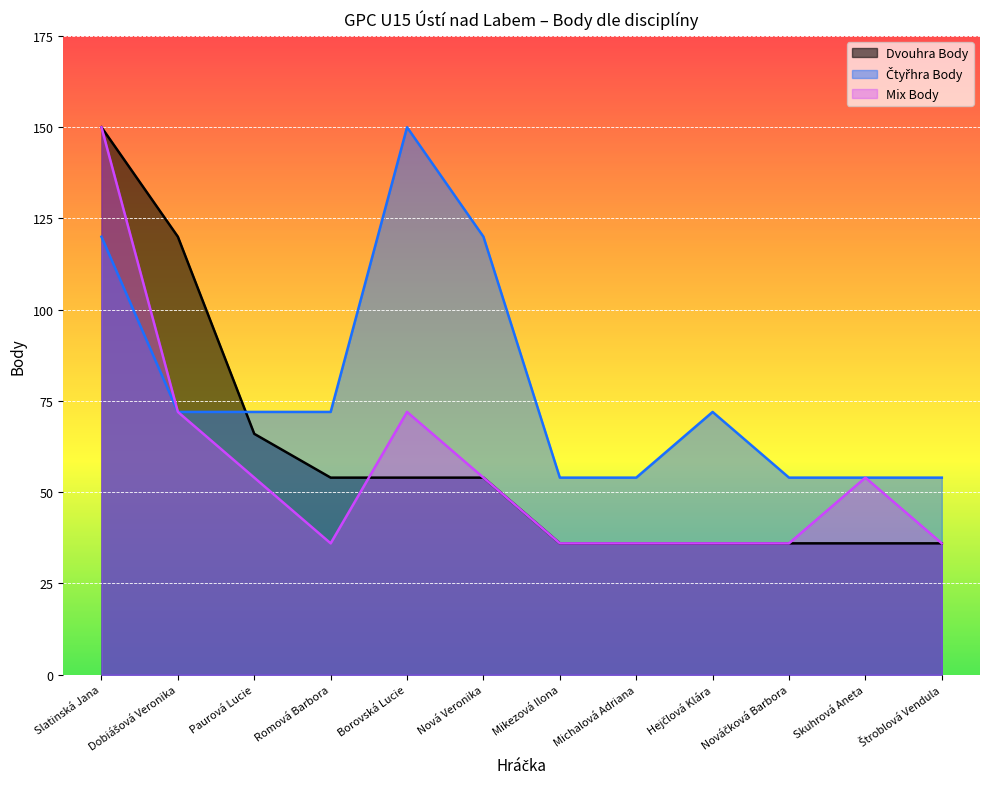

How many data points in Čtyřhra Body are above 72?

3